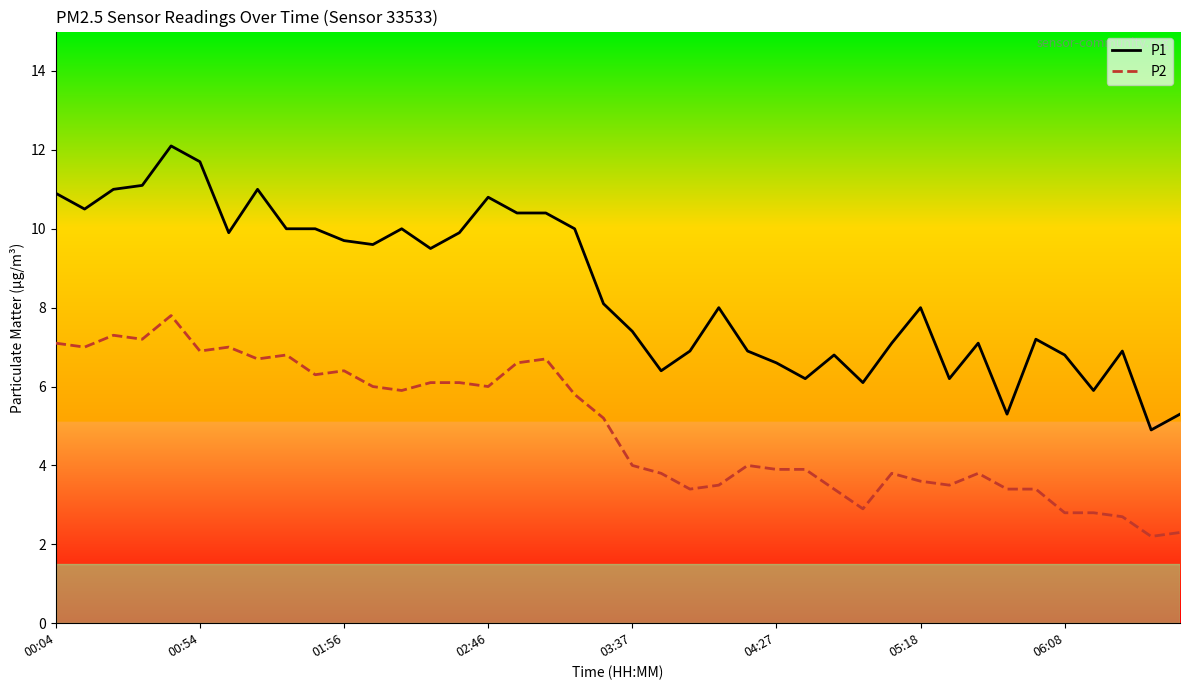

Which series has the largest range (max minus min)?

P1